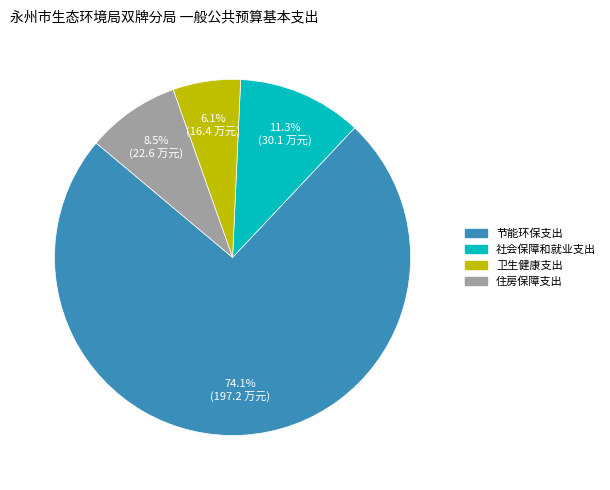

Which category has the biggest portion of the pie?

节能环保支出